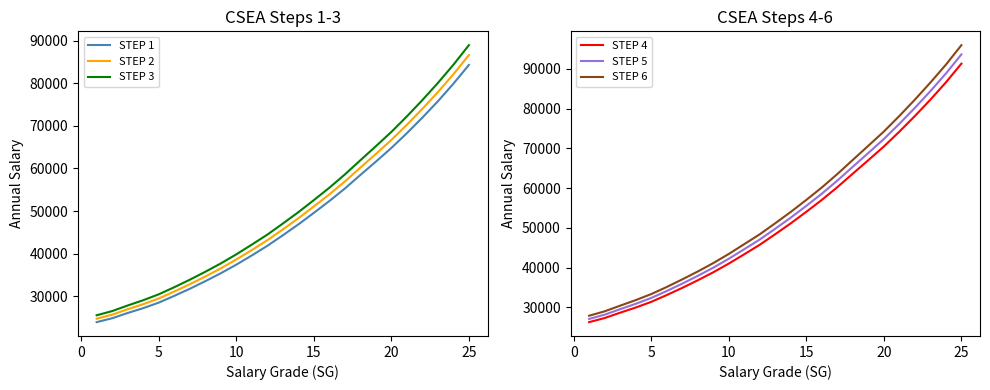

The value of STEP 2 at 10 is 38579. True or false?

True